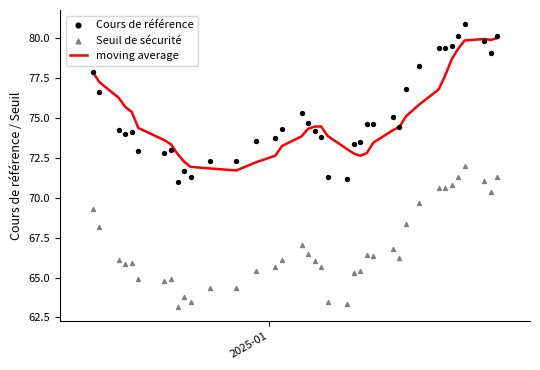

What are all the series names shown in the legend?

moving average, Cours de référence, Seuil de sécurité